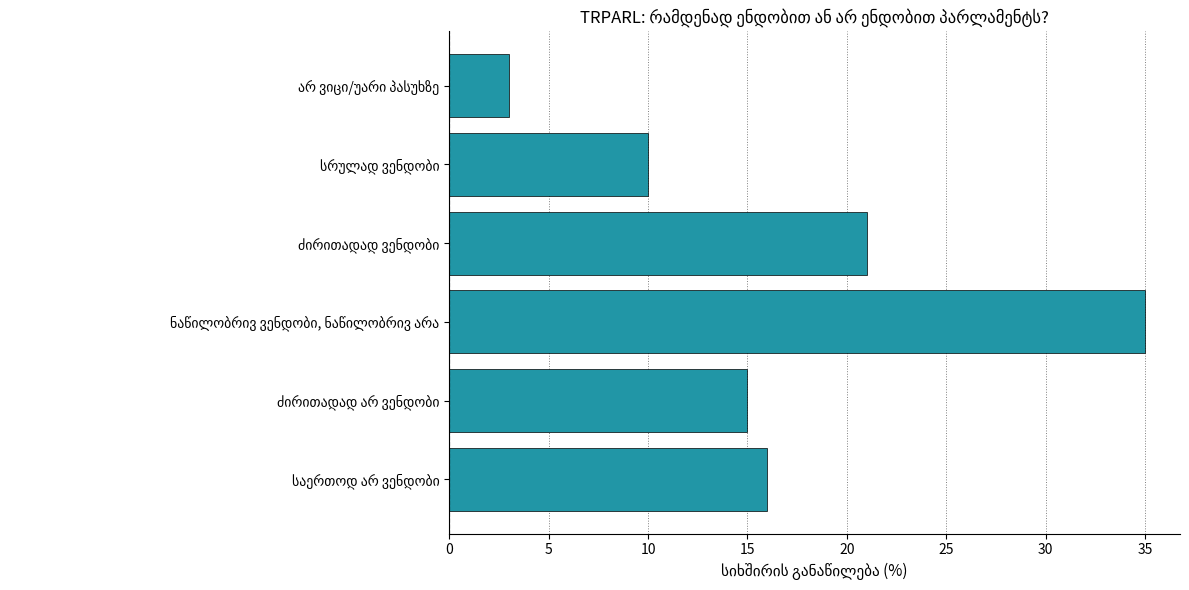

What is the difference between the maximum and minimum values?

32